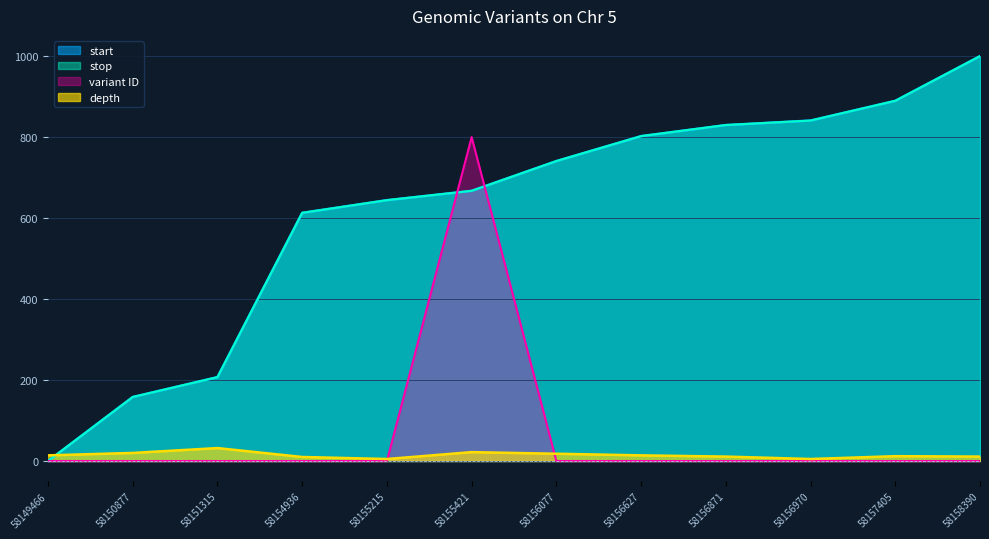

What are all the series names shown in the legend?

depth, start, stop, variant ID